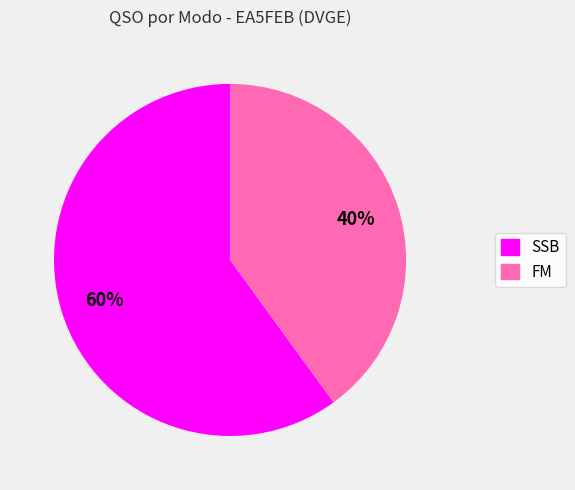

How many slices are in this pie chart?

2